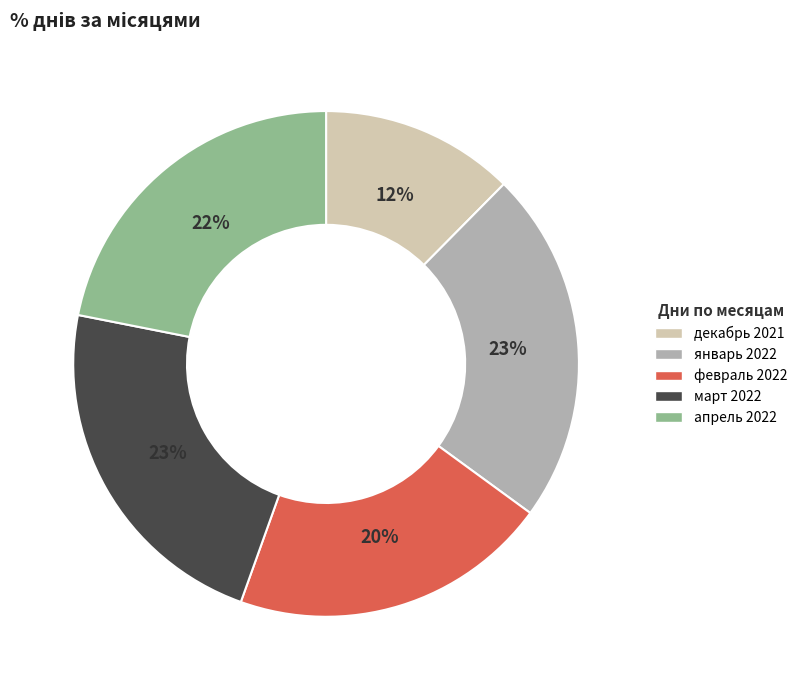

Is the sum of декабрь 2021 and март 2022 greater than half?

No